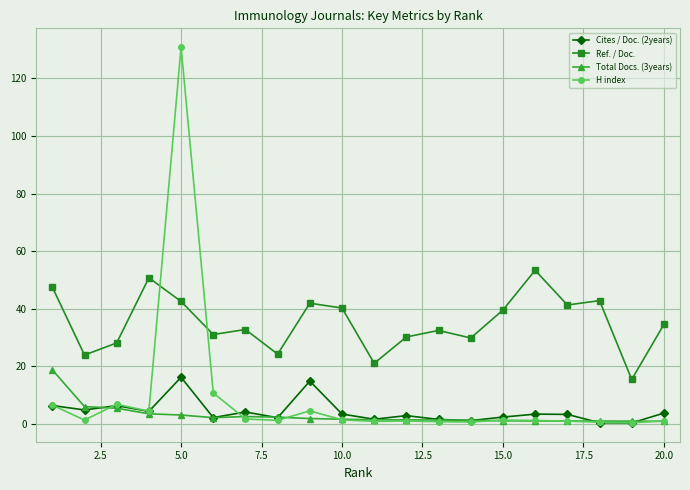

Which series has the largest range (max minus min)?

H index